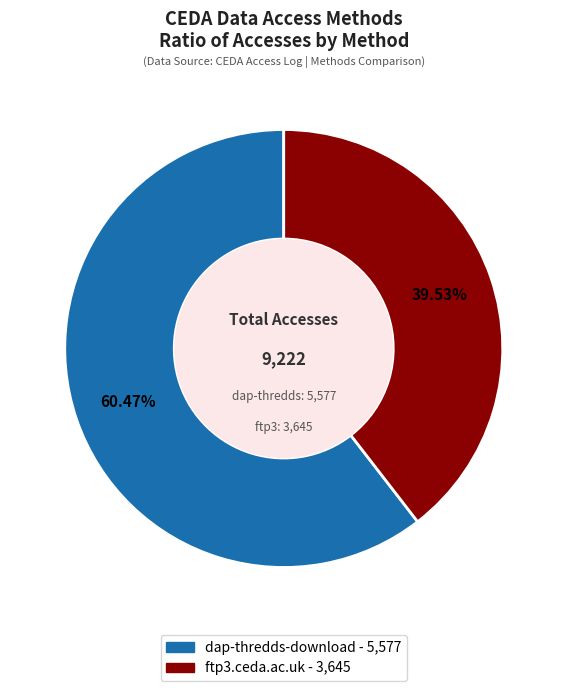

Which slice is the smallest?

ftp3.ceda.ac.uk